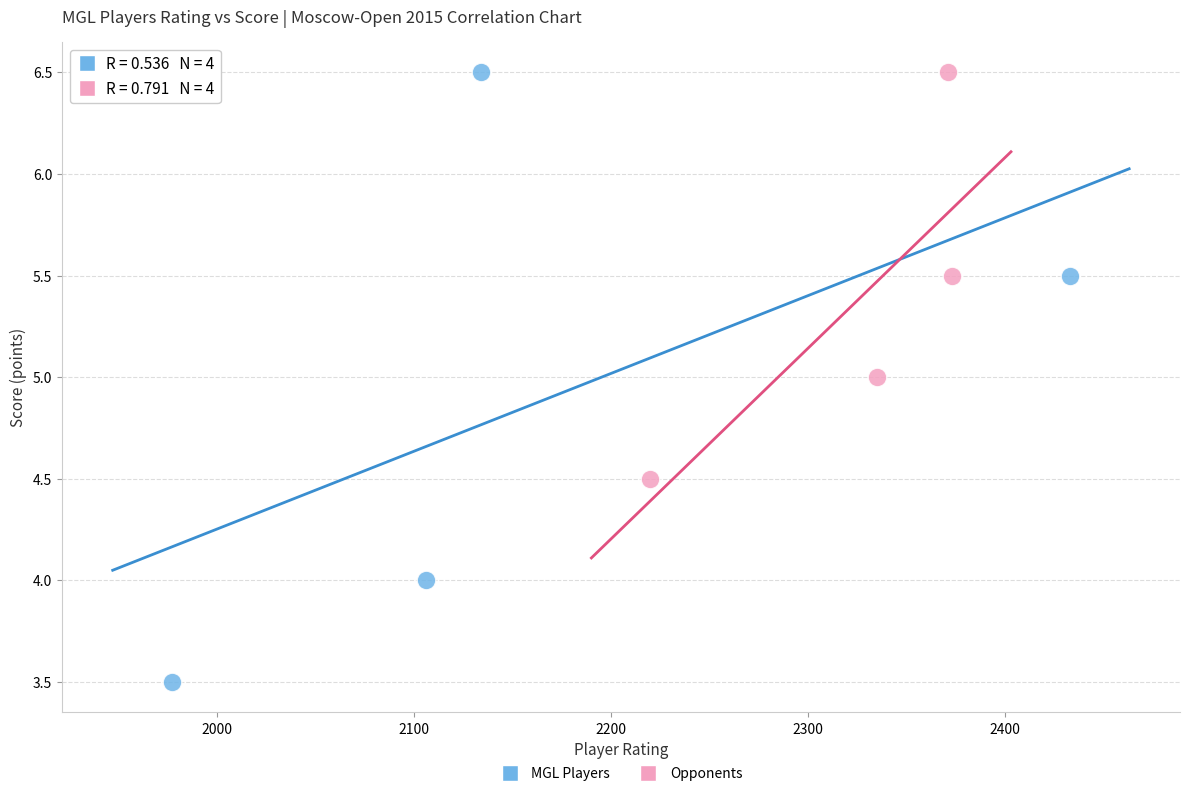

Which series reaches the minimum Y coordinate?

MGL Players